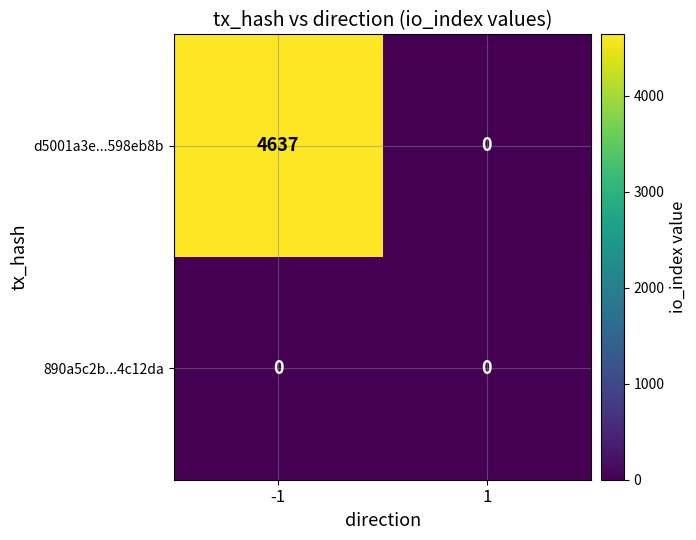

Which series has the largest total across all categories?

d5001a3e...598eb8b